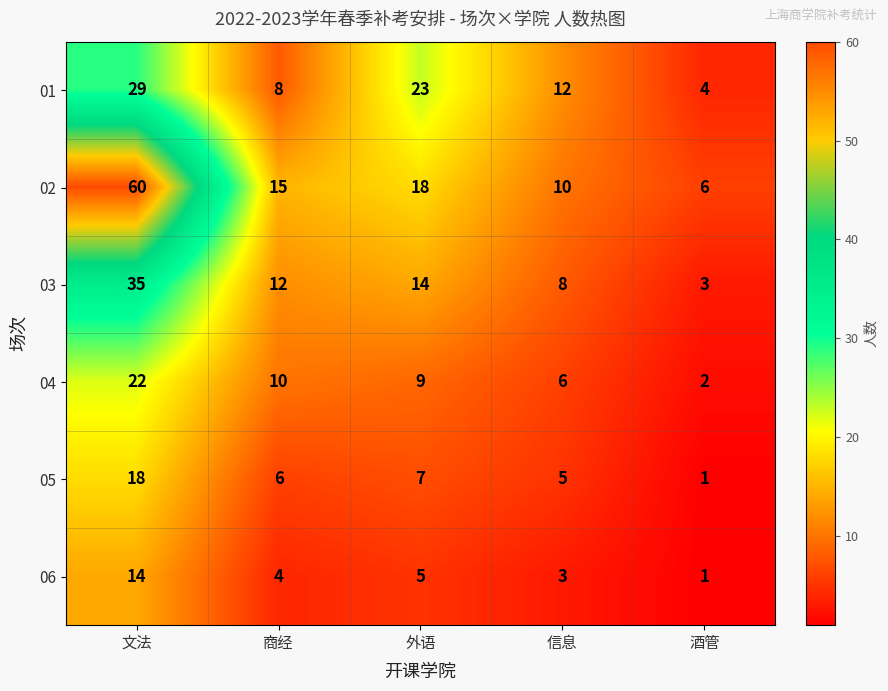

What is the spread (max minus min) of values at 商经?

11